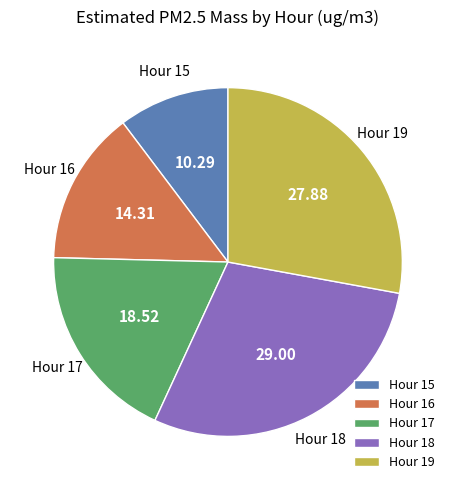

What is the ratio of the value at Hour 17 to the value at Hour 16?

1.3